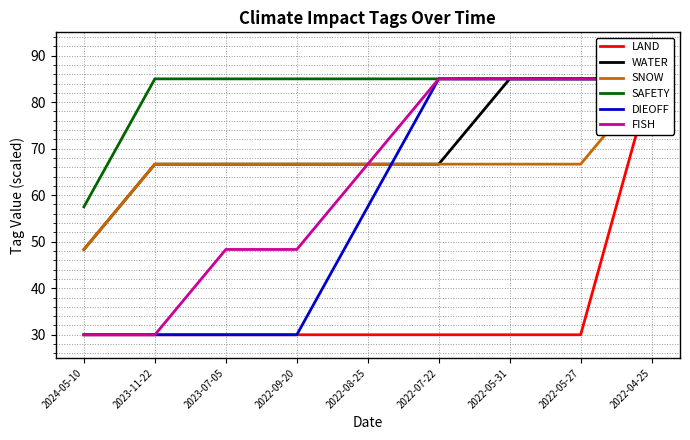

What is the label of the 8th point from the right?

2023-11-22